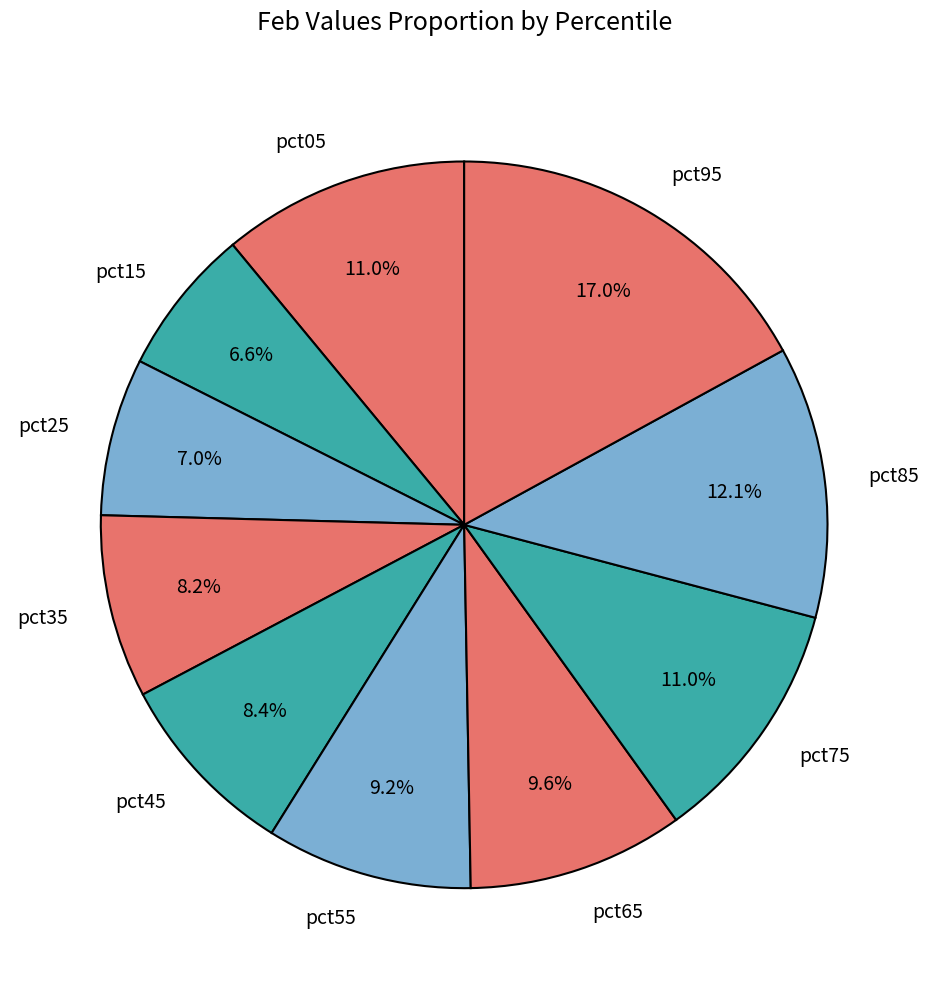

To the nearest percent, what is the combined percentage of pct65 and pct85?

22%